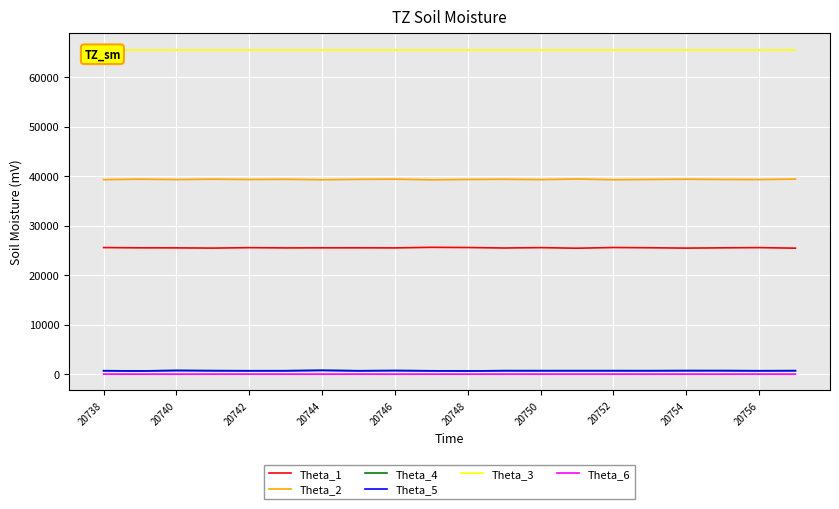

True or false: Theta_2 and Theta_5 intersect in this chart.

False